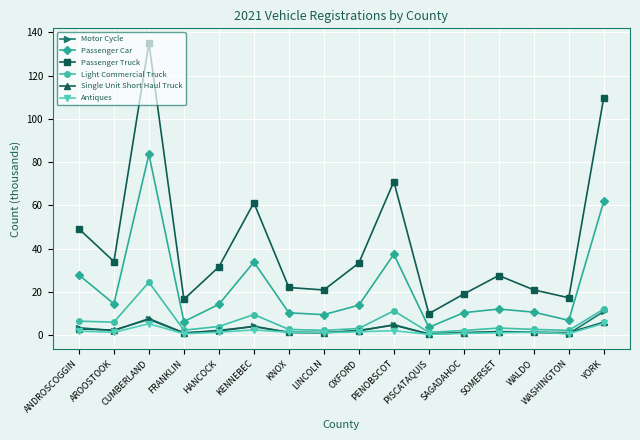

What is the sum of all Single Unit Short Haul Truck values?

41.8